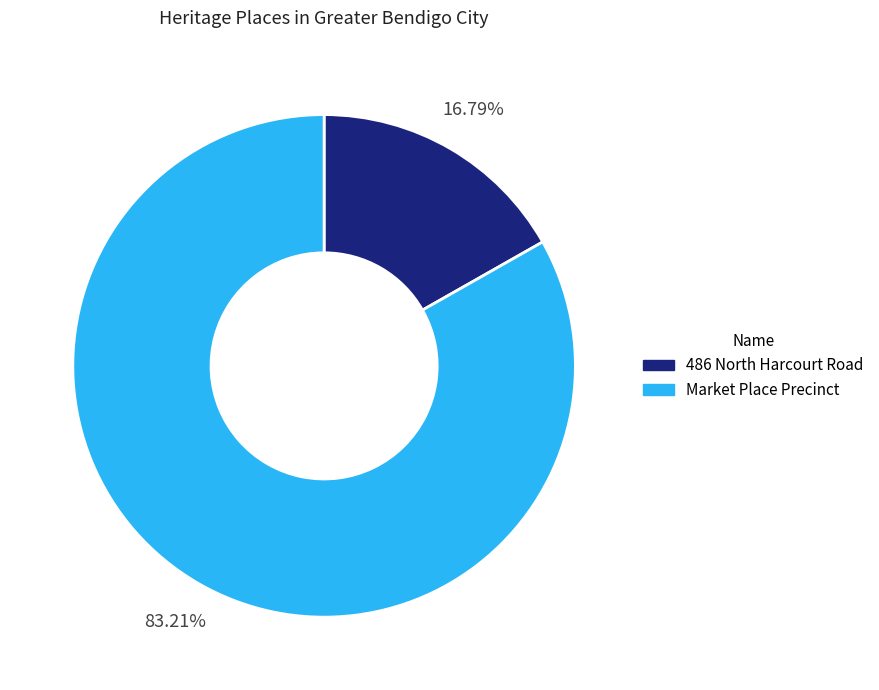

Which has a higher value, 486 North Harcourt Road or Market Place Precinct?

Market Place Precinct